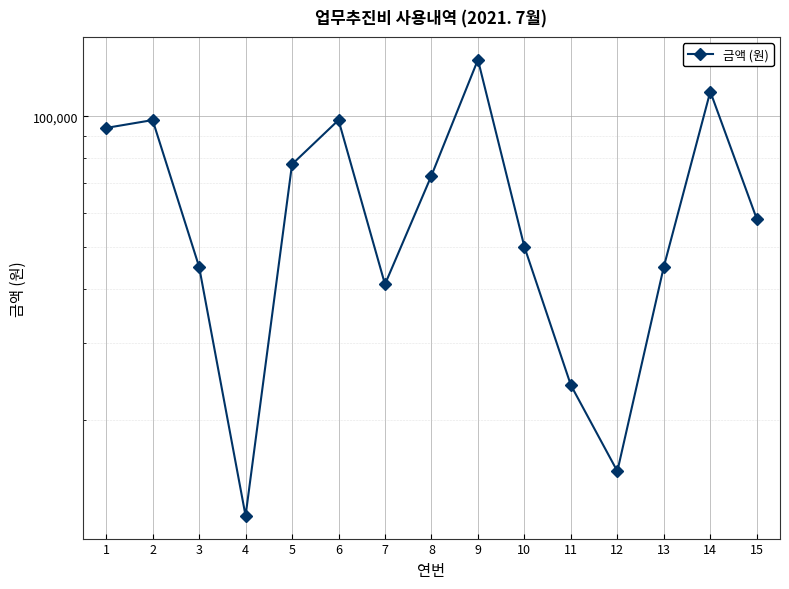

Between 14 and 10, which is larger?

14